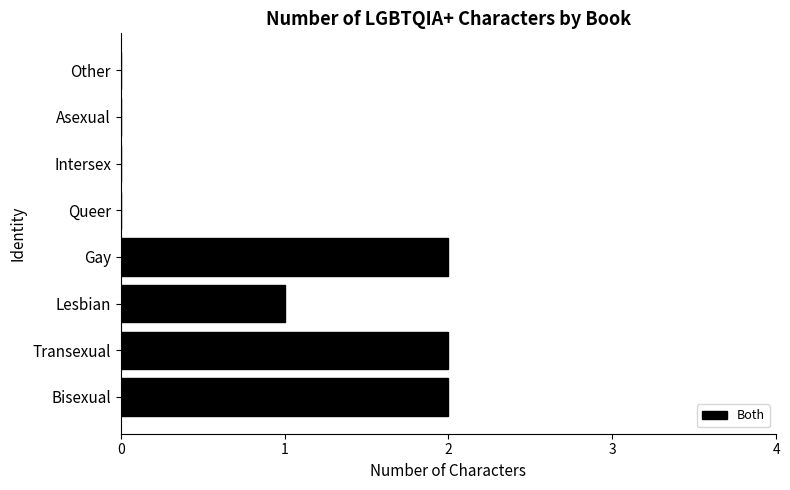

What is the average value?

1